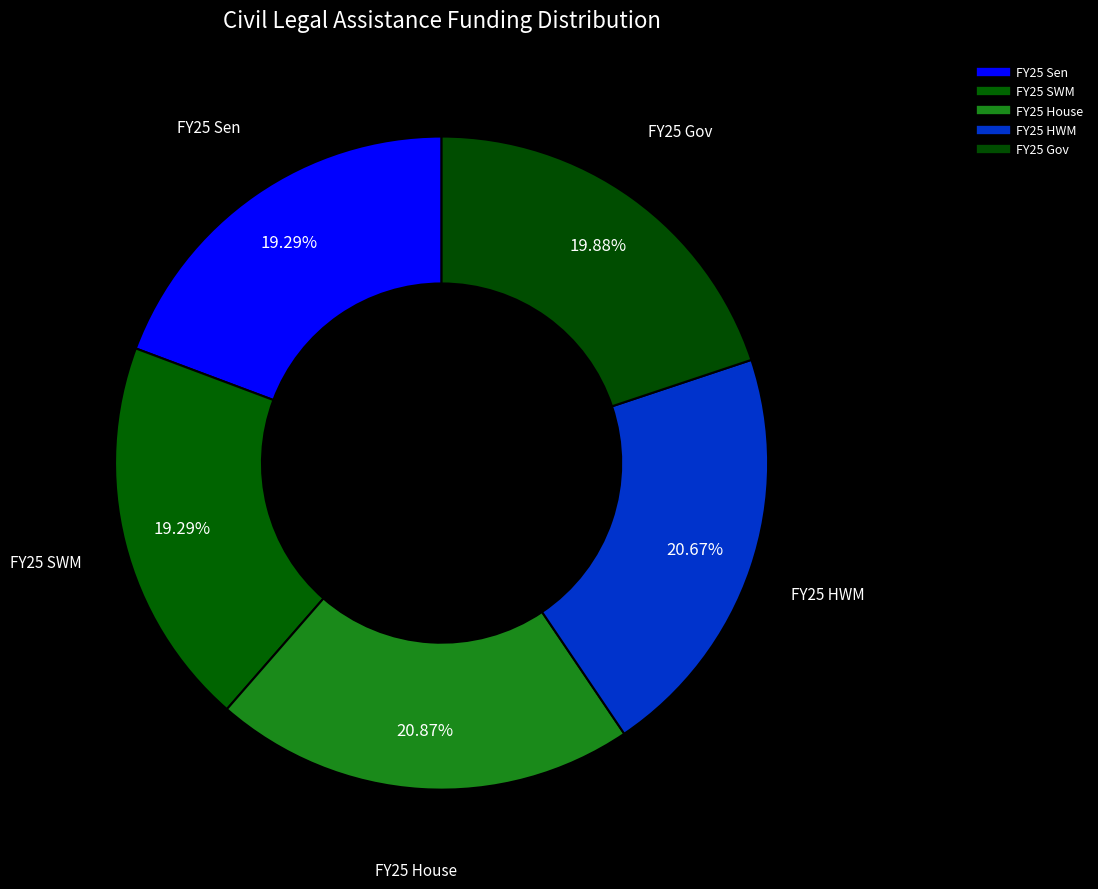

Count the number of slices in the pie.

5